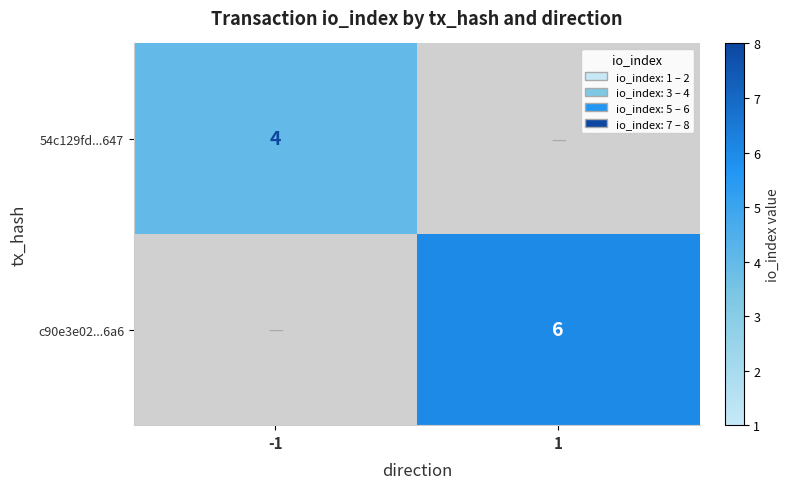

The c90e3e02...6a6 series shows 2 at 1. True or false?

False